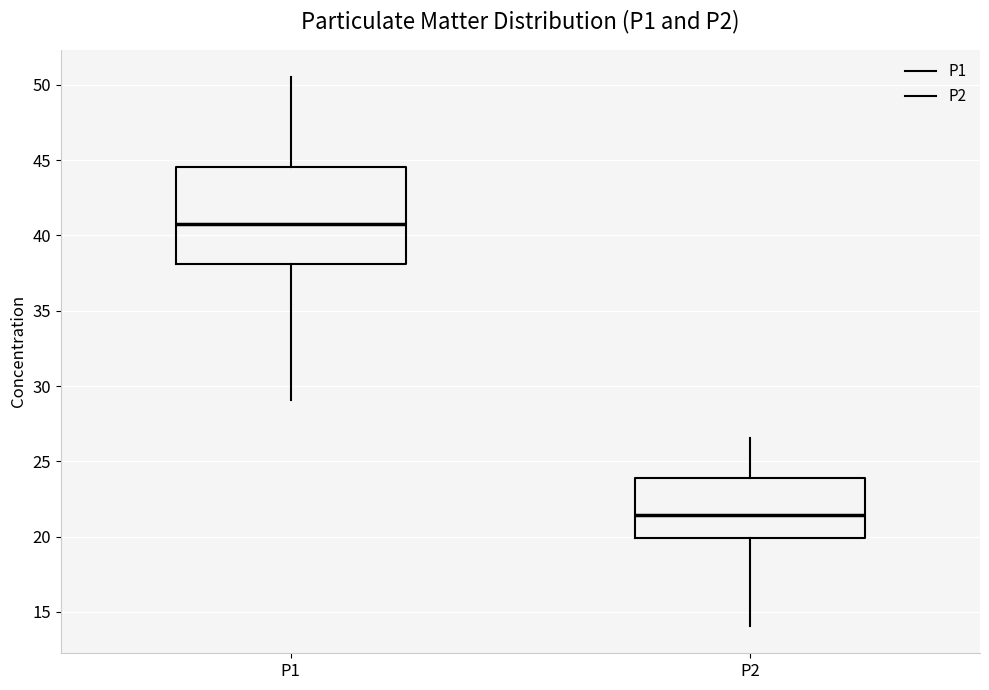

Which box is the tallest, from its lower edge to its upper edge?

P1